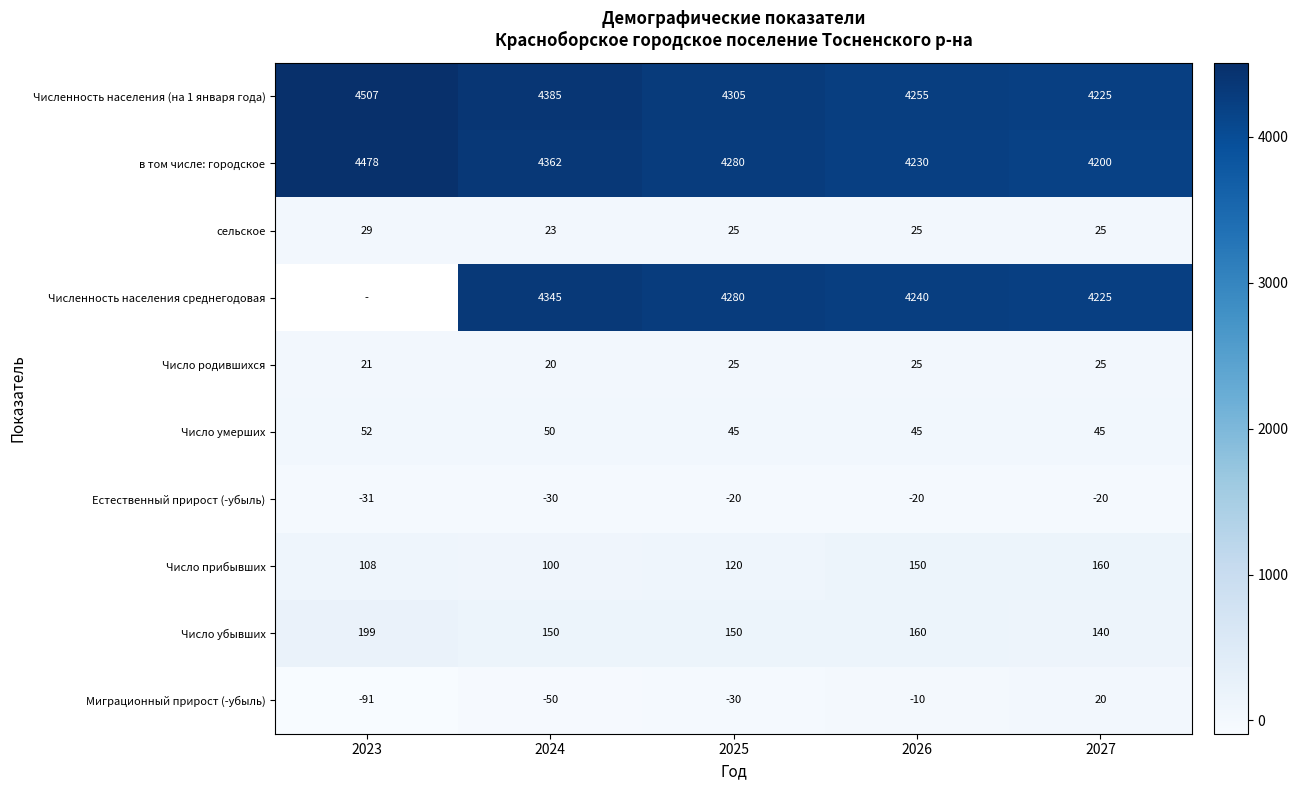

Count the Численность населения (на 1 января года) values in the range 4255 to 4385.

3